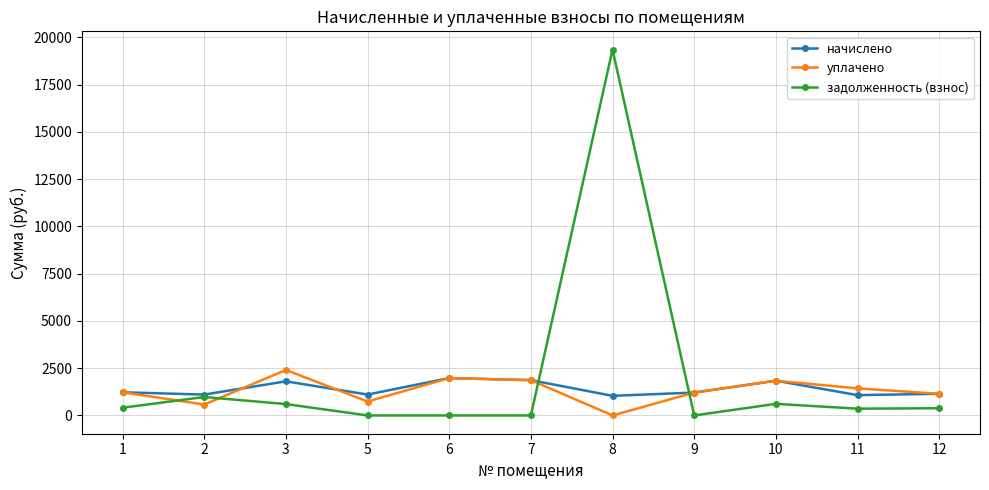

Which series has the largest total across all categories?

задолженность (взнос)